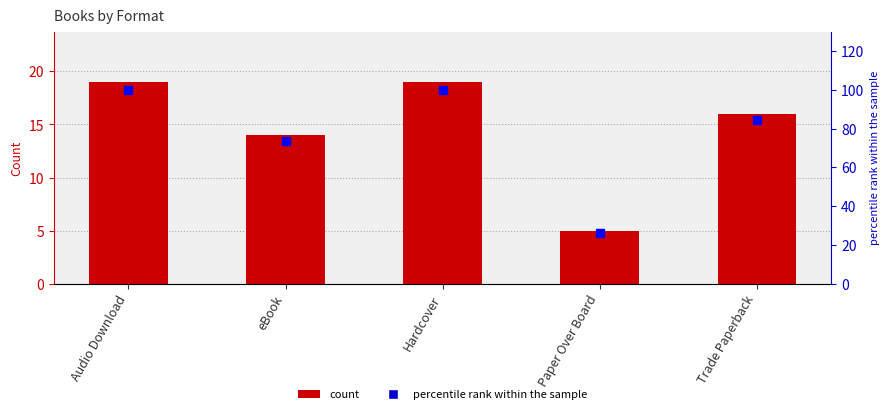

Which series has the largest range (max minus min)?

percentile rank within the sample